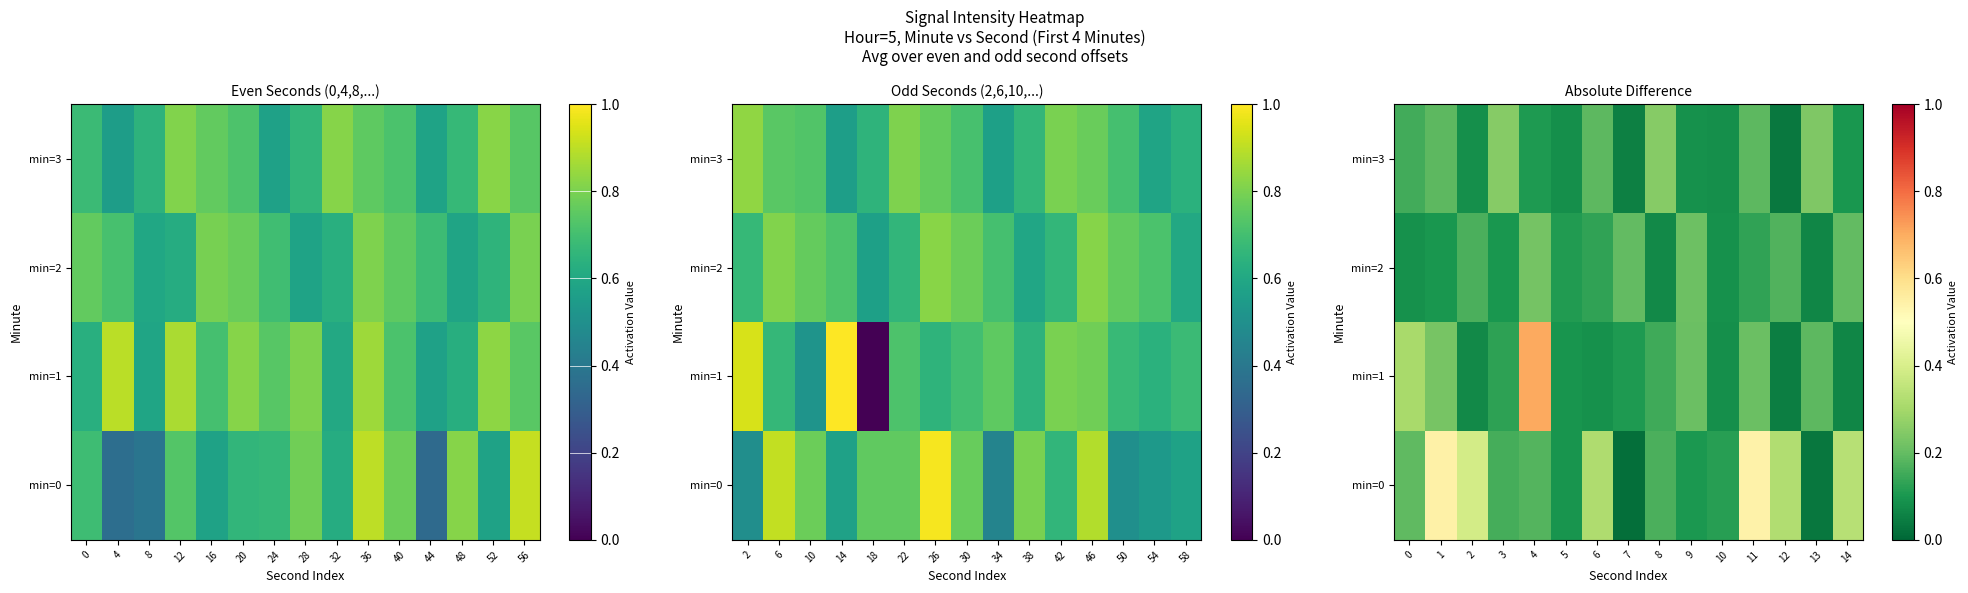

Between 2 and 3, which series saw the biggest shift?

min=0